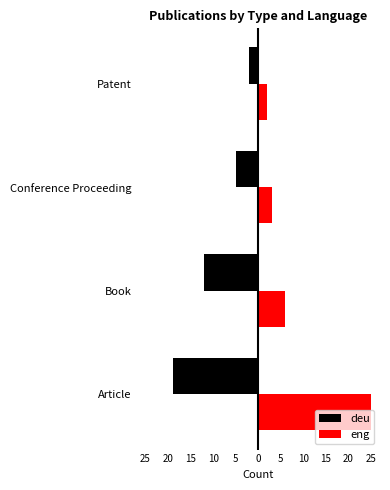

What is the minimum value for deu?

-19